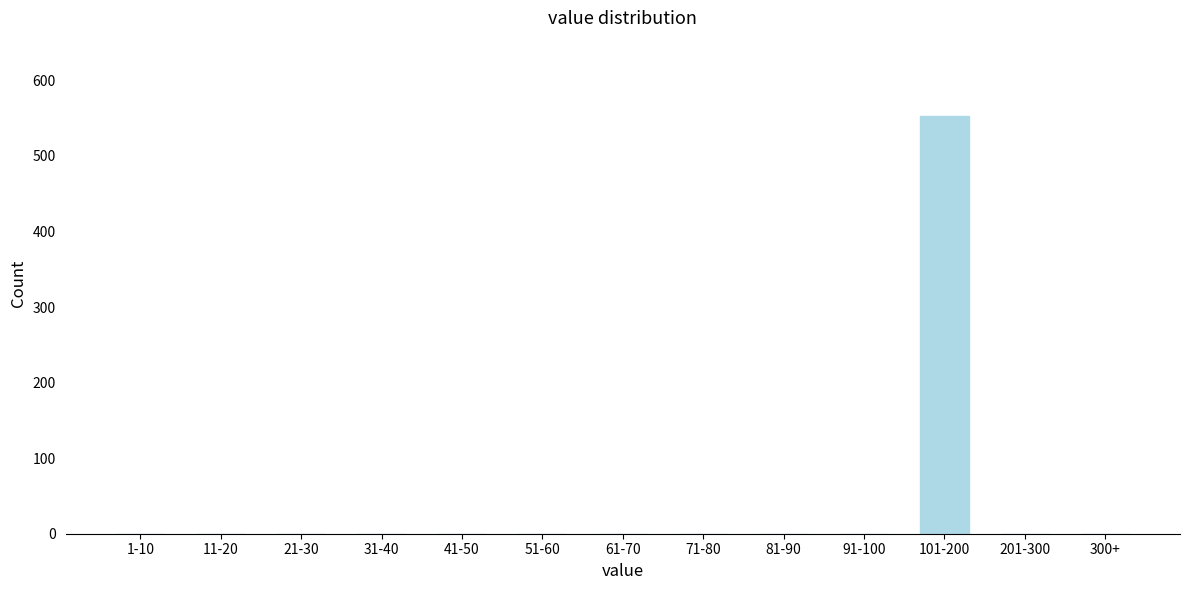

Reading left to right, extract all data points from this chart.

1-10=0	11-20=0	21-30=0	31-40=0	41-50=0	51-60=0	61-70=0	71-80=0	81-90=0	91-100=0	101-200=553	201-300=0	300+=0